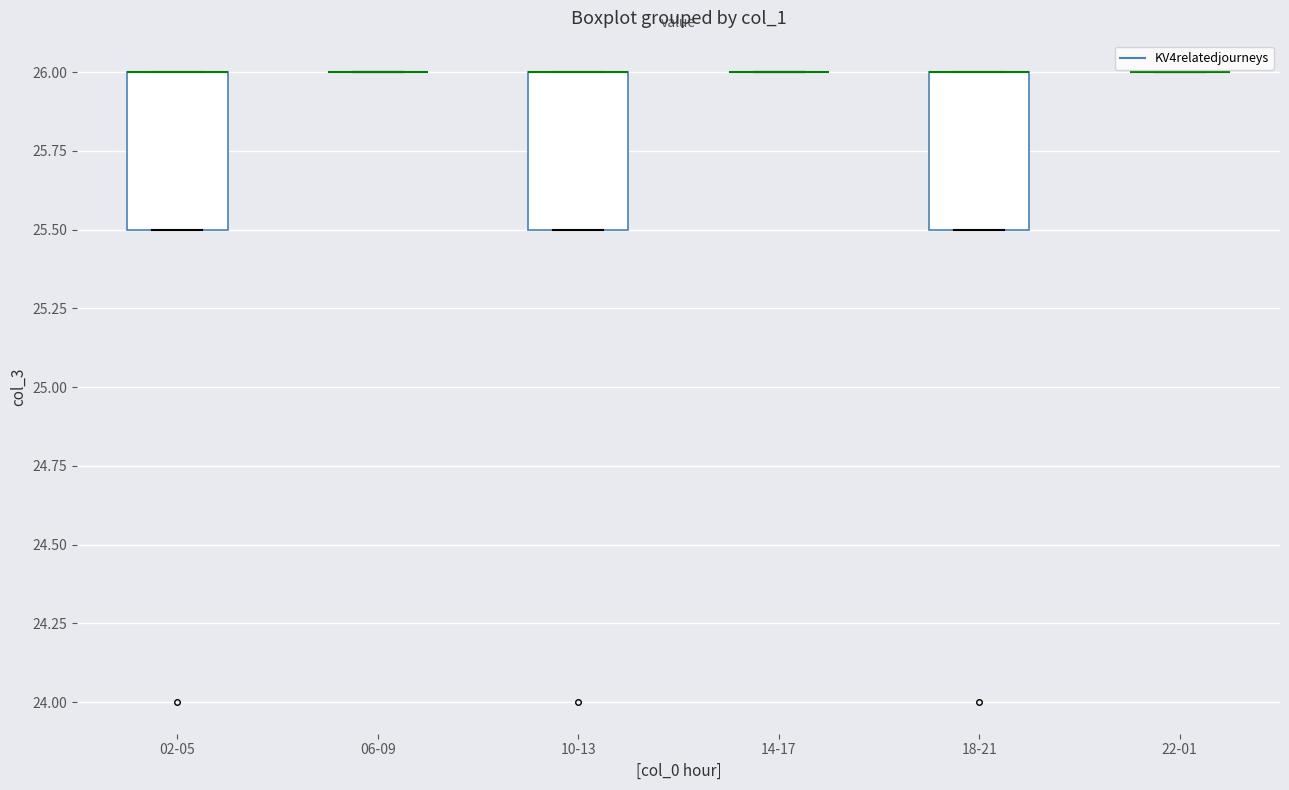

Reading left to right, transcribe this box plot: for each box, give where its median line is, the range the box spans, and where its two whiskers end, as read against the y-axis. The values are not printed on the chart, so give them approximately, as read against the axis.

02-05: median 26.0 (drawn on the box's upper edge), box 25.5 to 26.0, whiskers 25.5 to 26.0
06-09: box collapsed to a line at 26.0, whiskers 26.0 to 26.0
10-13: median 26.0 (drawn on the box's upper edge), box 25.5 to 26.0, whiskers 25.5 to 26.0
14-17: box collapsed to a line at 26.0, whiskers 26.0 to 26.0
18-21: median 26.0 (drawn on the box's upper edge), box 25.5 to 26.0, whiskers 25.5 to 26.0
22-01: box collapsed to a line at 26.0, whiskers 26.0 to 26.0